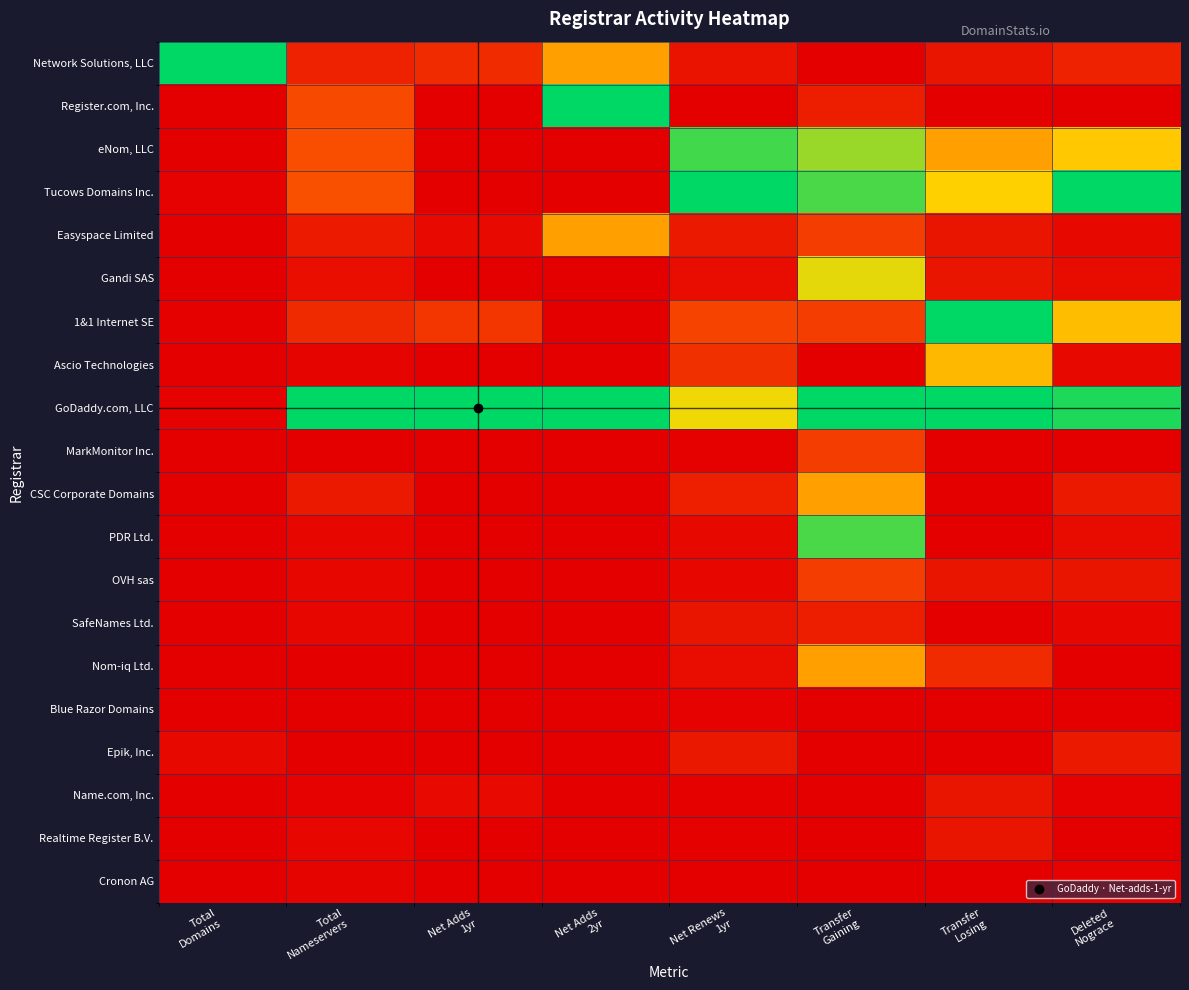

Between Net Adds
2yr and Total
Domains, which is larger?

Total
Domains